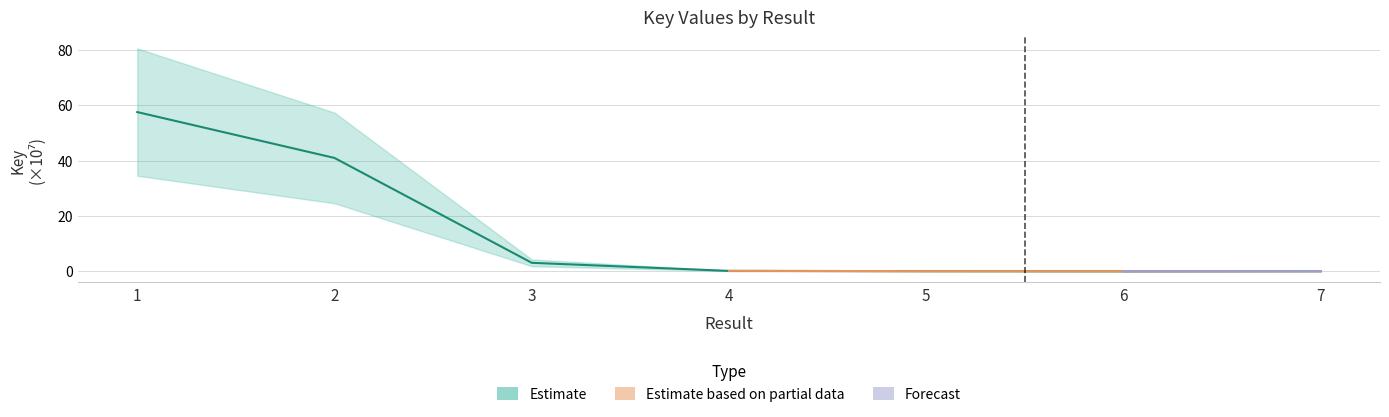

List the labels in order of value, smallest first.

6, 7, 5, 4, 3, 2, 1